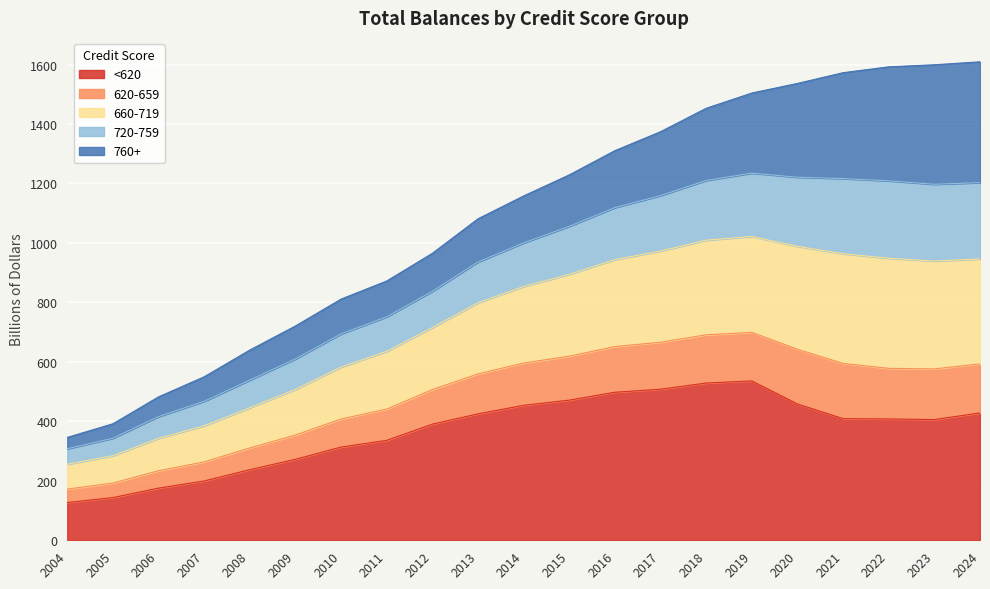

How many lines are shown in the chart?

5